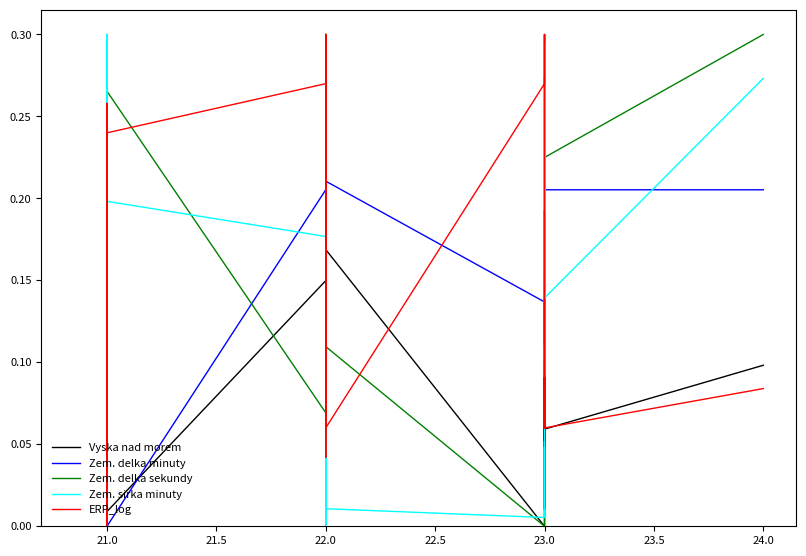

What is the sum of all Vyska nad morem values?

3.8